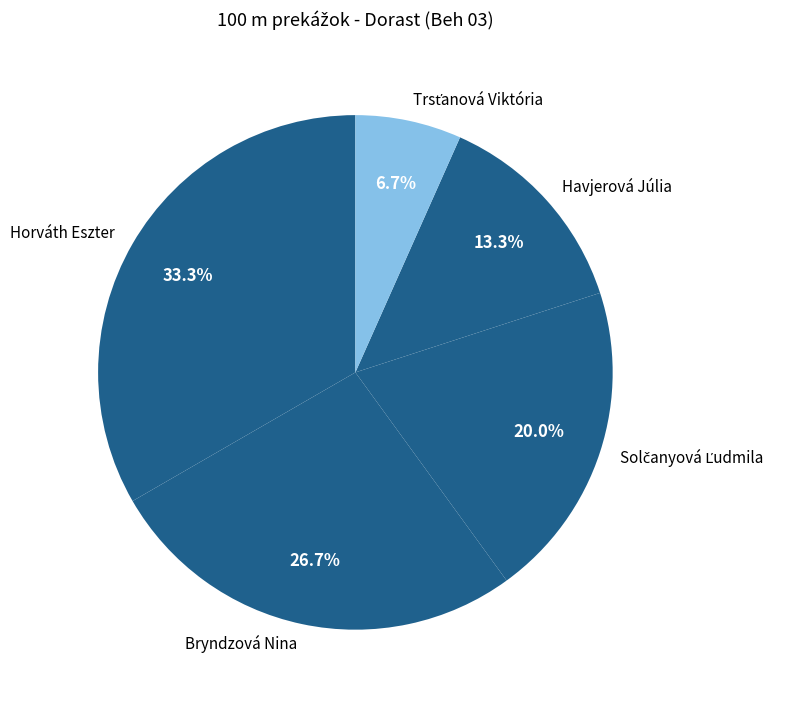

What percentage do Bryndzová Nina and Horváth Eszter together represent?

60.0%